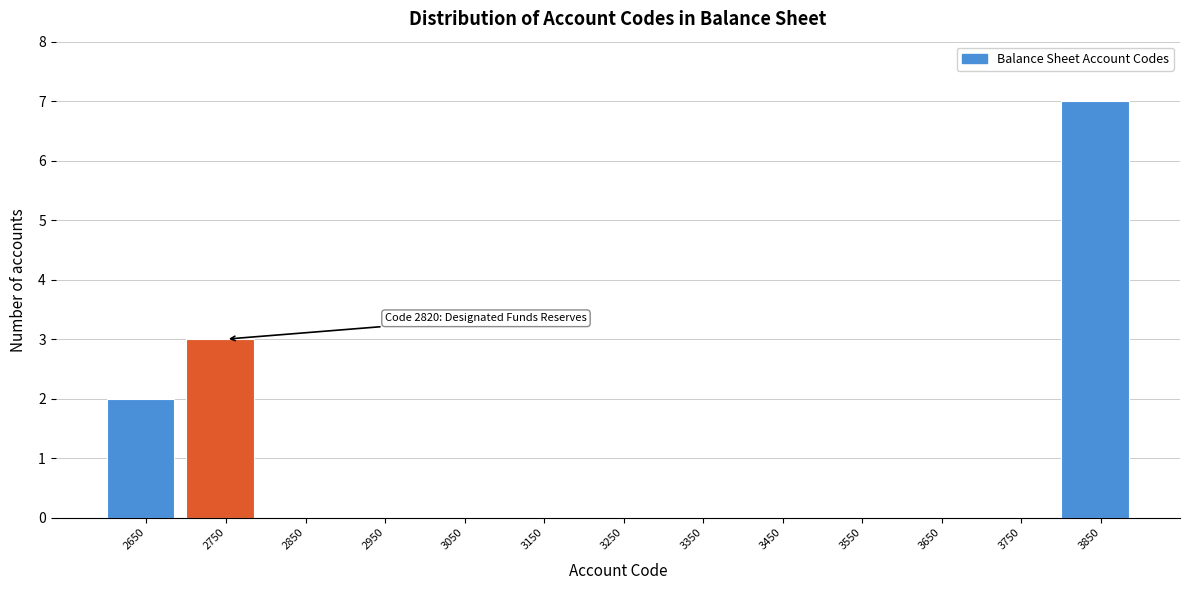

Reading right to left, transcribe all the data shown in this chart.

3850=7	3750=0	3650=0	3550=0	3450=0	3350=0	3250=0	3150=0	3050=0	2950=0	2850=0	2750=3	2650=2